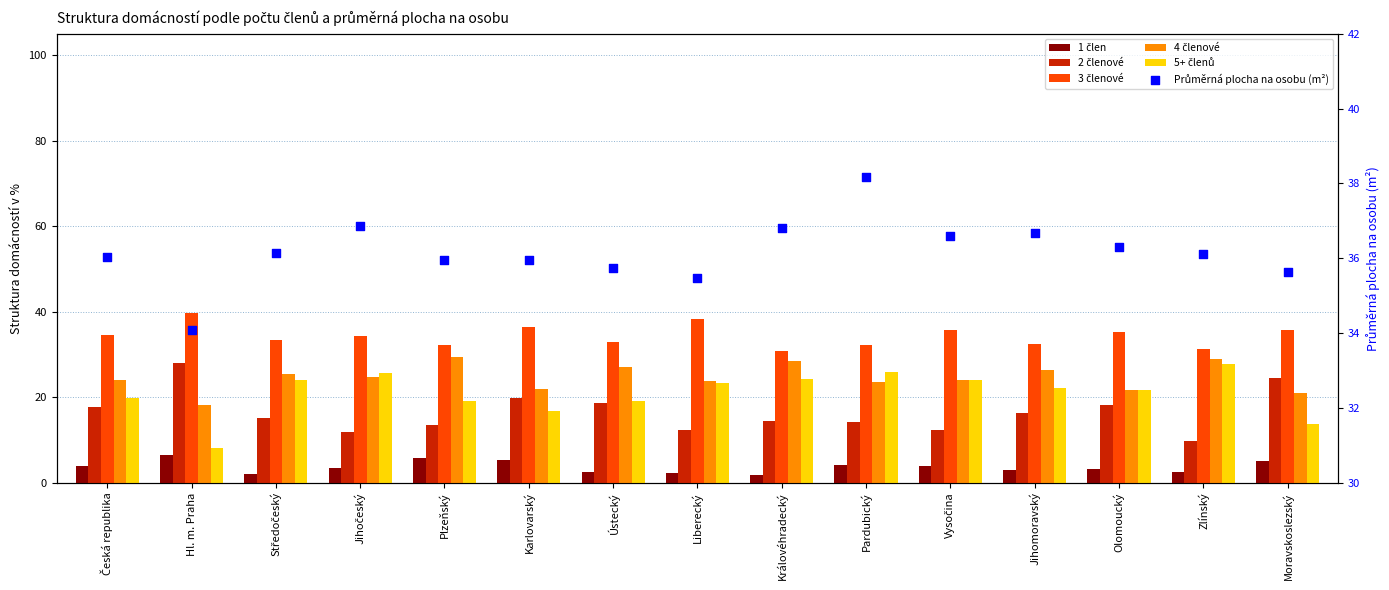

Is the value of 1 člen at Pardubický greater than the value of 2 členové at Královéhradecký?

No